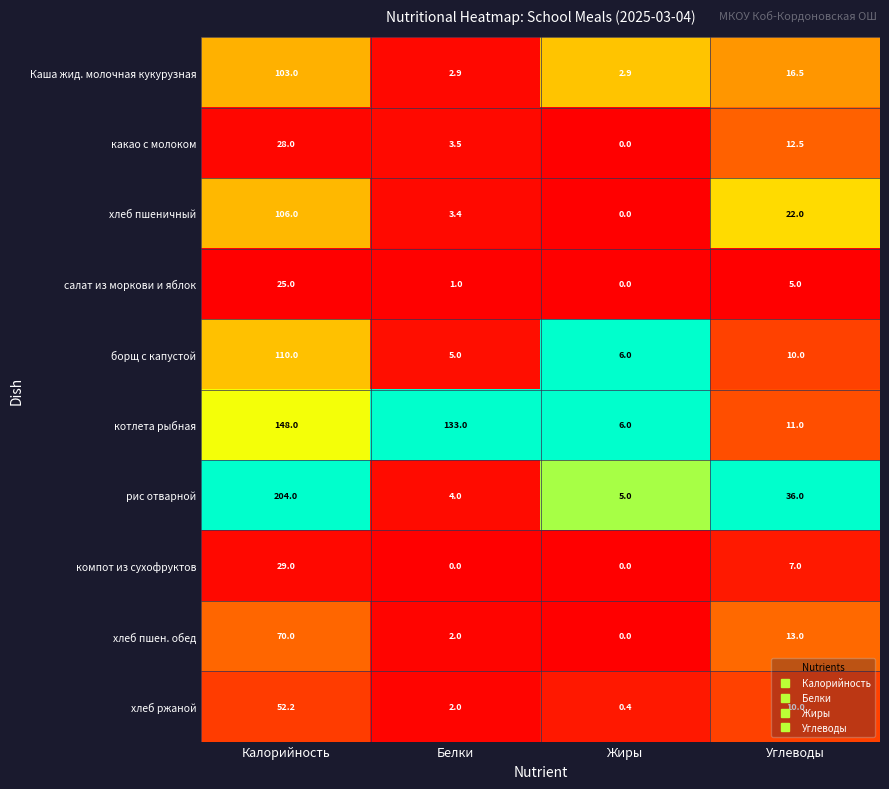

Is it true that компот из сухофруктов equals 0.0 at Белки?

True